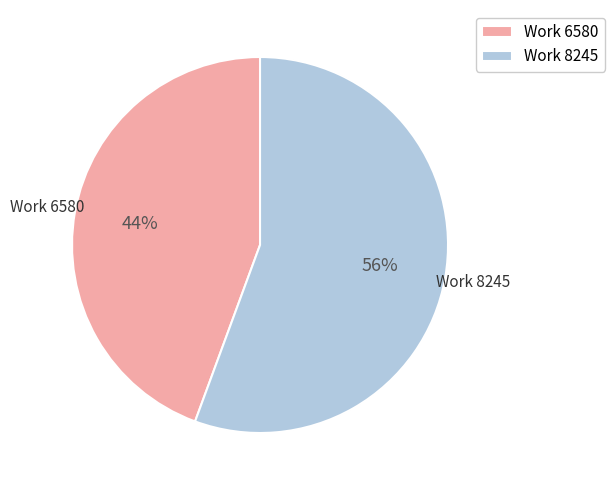

To the nearest percent, what is the average slice percentage?

50%